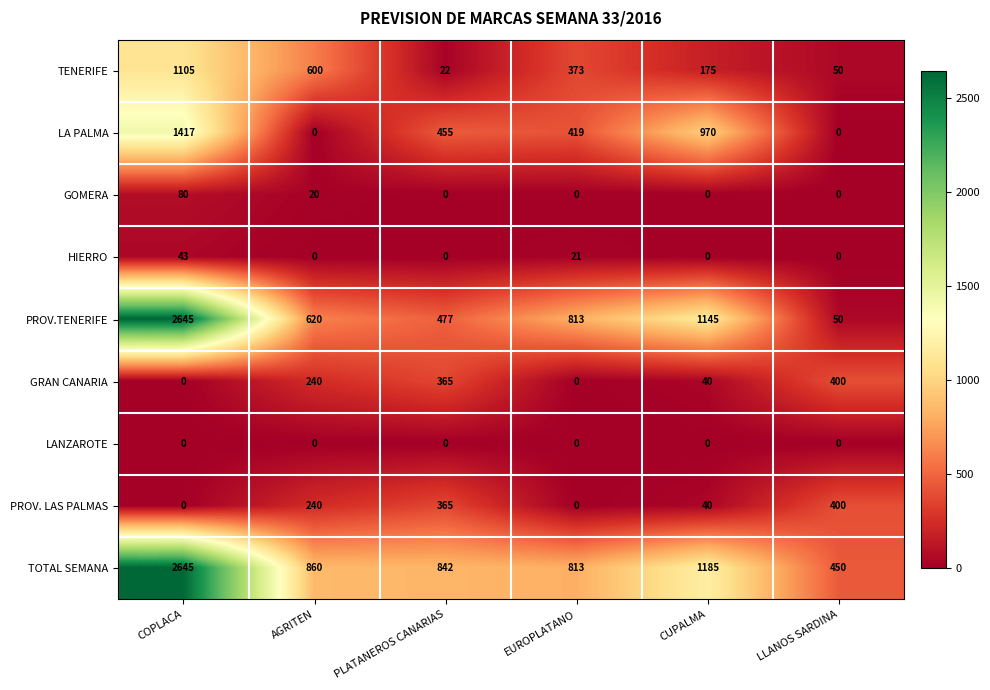

The value of PROV.TENERIFE at LLANOS SARDINA is 50. True or false?

True